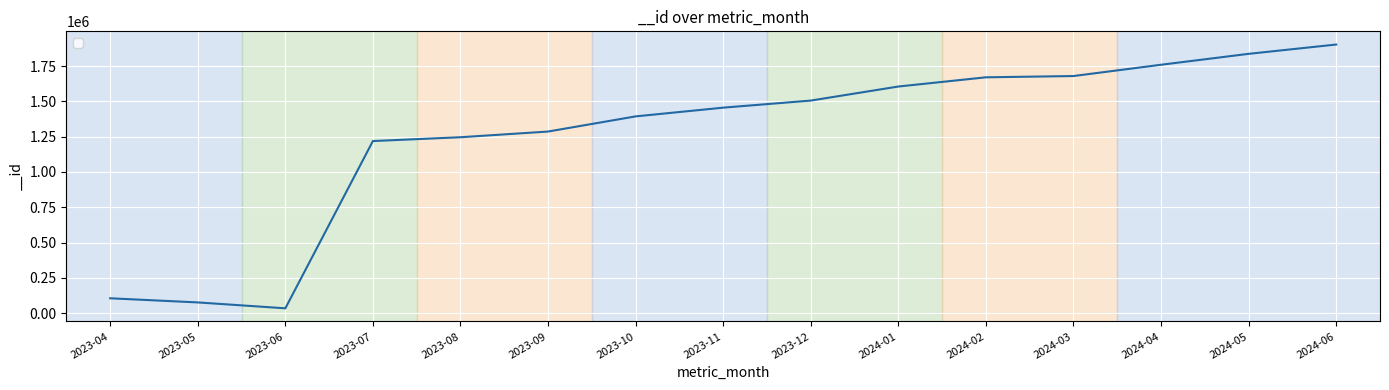

What is the difference between the maximum and minimum values?

1869166